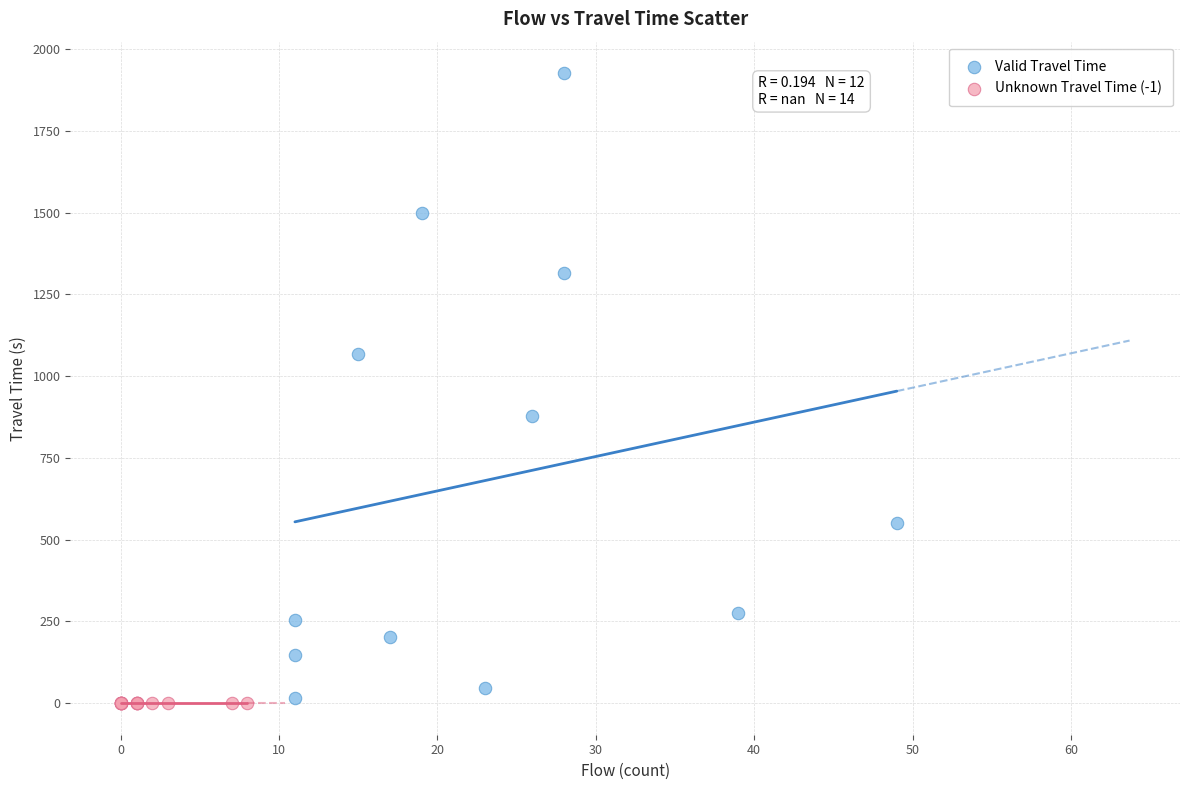

Which series contains the highest Y value?

Valid Travel Time